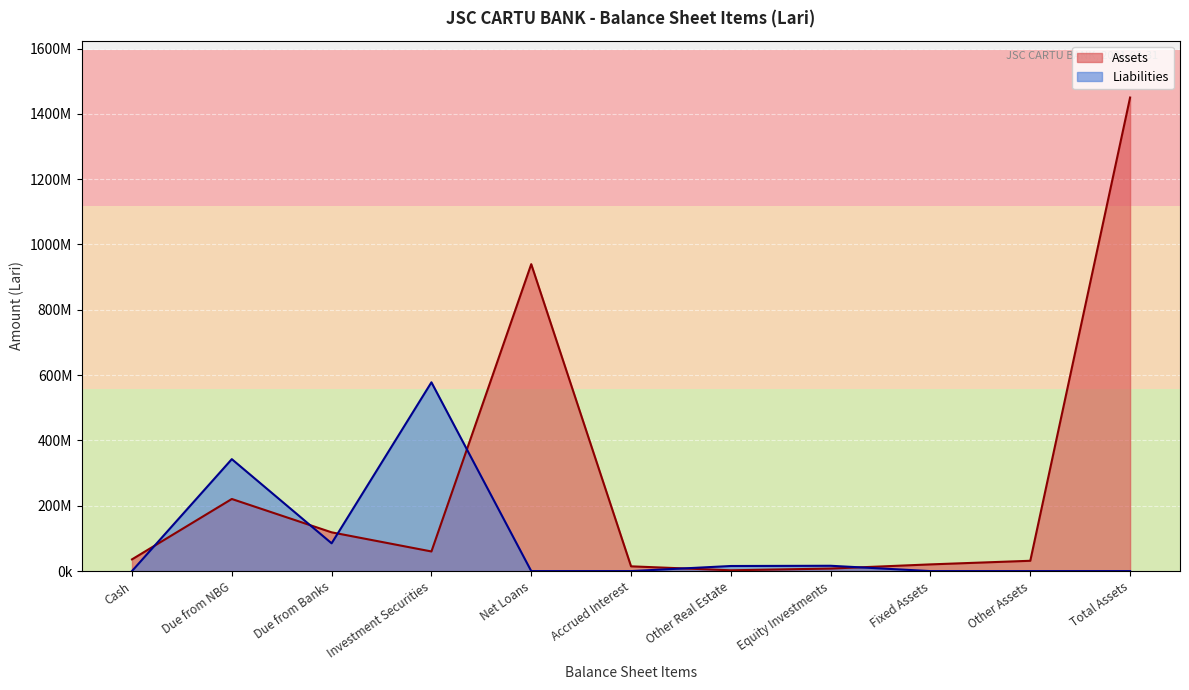

Reading left to right, what are all the values shown in this chart?

Assets: Cash=35924455	Due from NBG=220810485	Due from Banks=118707623	Investment Securities=60114676	Net Loans=939784800	Accrued Interest=14604179	Other Real Estate=2483931	Equity Investments=7793239	Fixed Assets=20545588	Other Assets=31614762	Total Assets=1450007257
Liabilities: Cash=167439	Due from NBG=342808530	Due from Banks=85073403	Investment Securities=578043939	Net Loans=0	Accrued Interest=0	Other Real Estate=15601557	Equity Investments=16310024	Fixed Assets=0	Other Assets=0	Total Assets=0